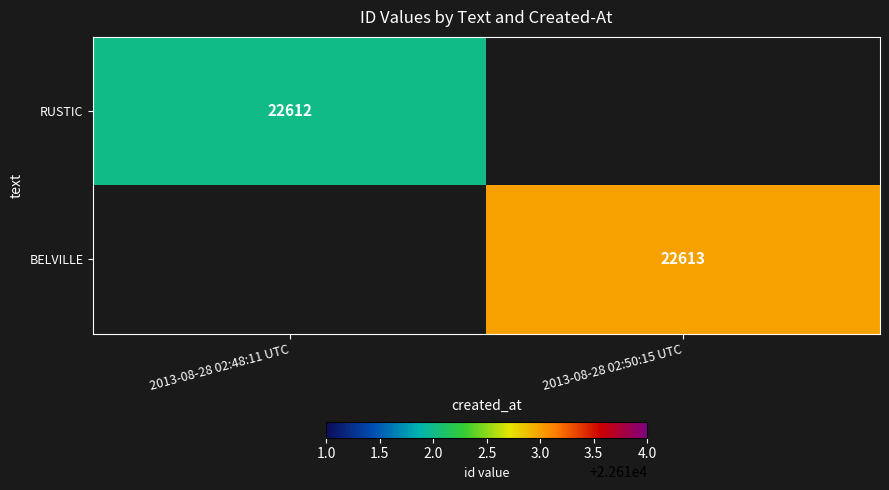

True or false: BELVILLE has a value of 40267 at 2013-08-28 02:50:15 UTC.

False